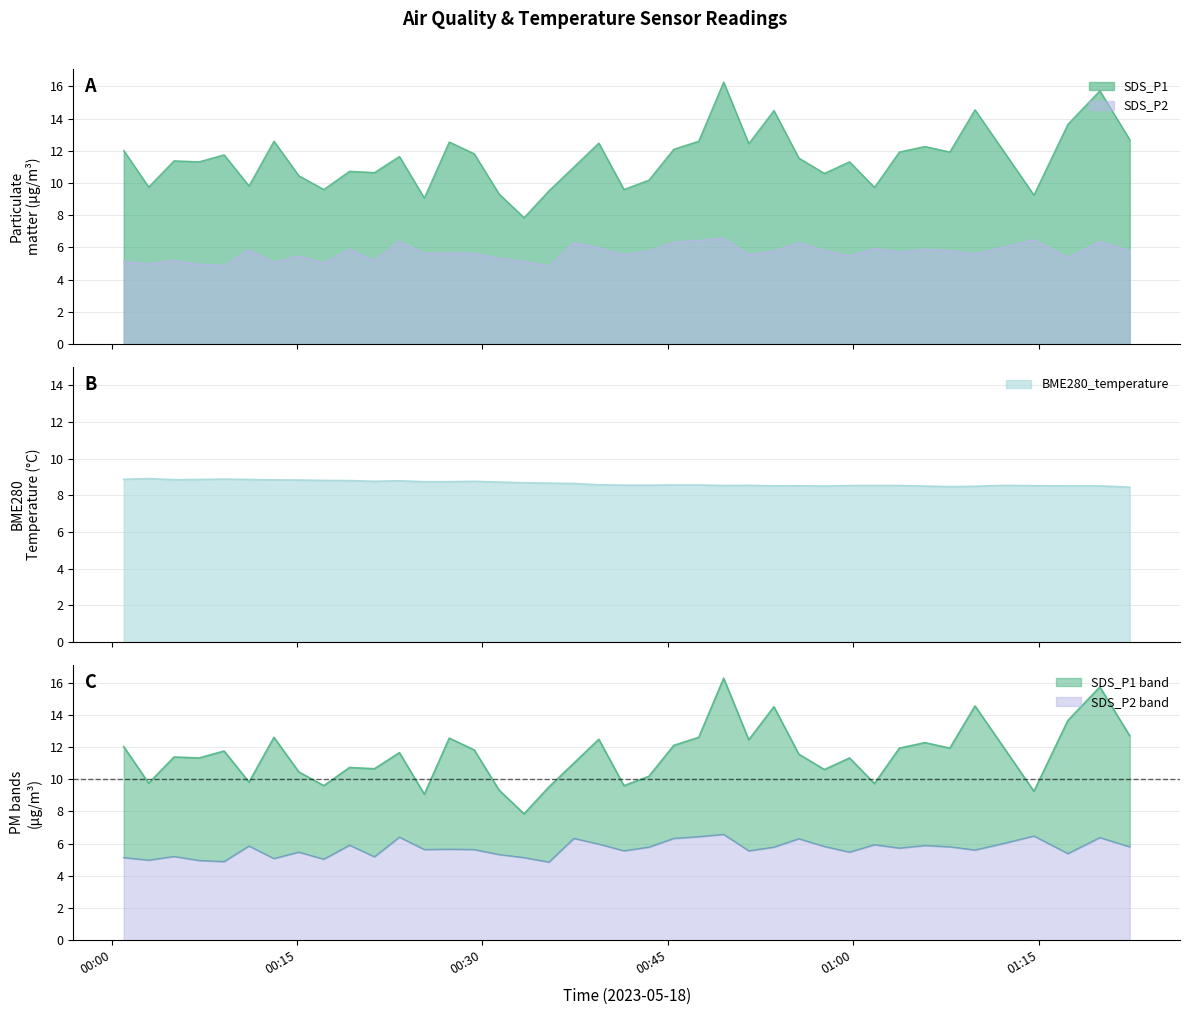

Which series has the largest range (max minus min)?

SDS_P1